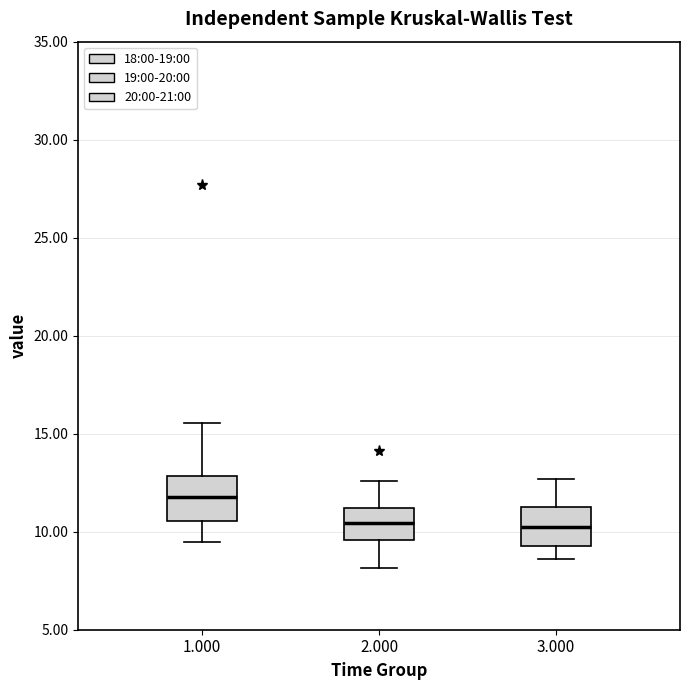

Where is the lower edge of the box at x = 1.000 on the y-axis? The values are not printed on the chart, so give them approximately, as read against the axis.

10.5